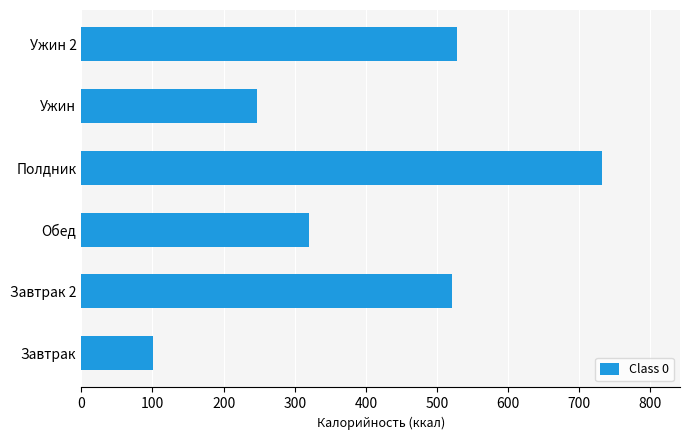

Reading top to bottom, transcribe all the data shown in this chart.

528.7	246.3	732.0	320.6	521.0	101.0